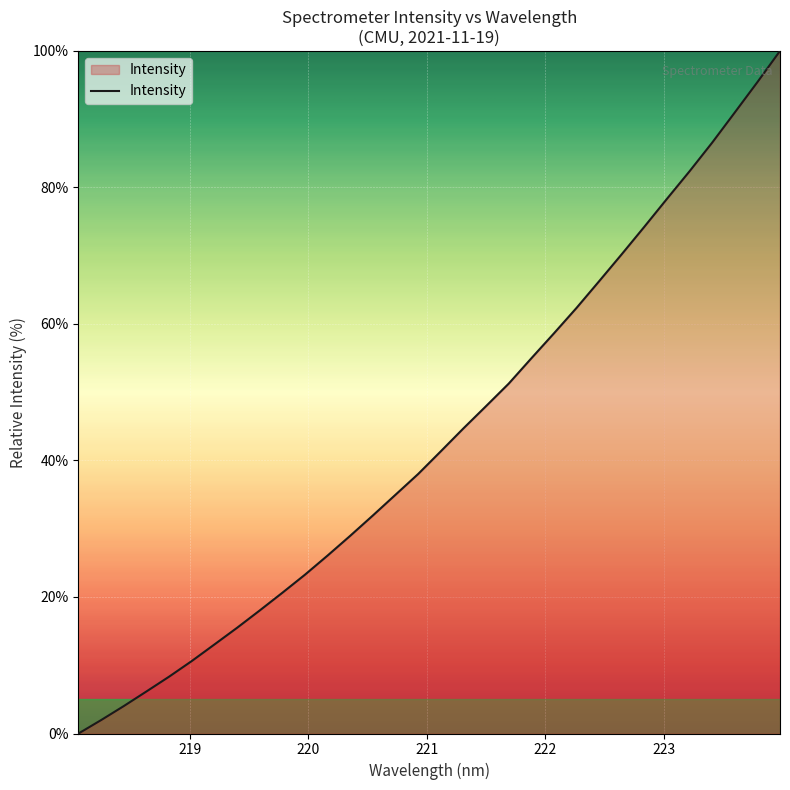

What is the greatest value displayed?

100.0